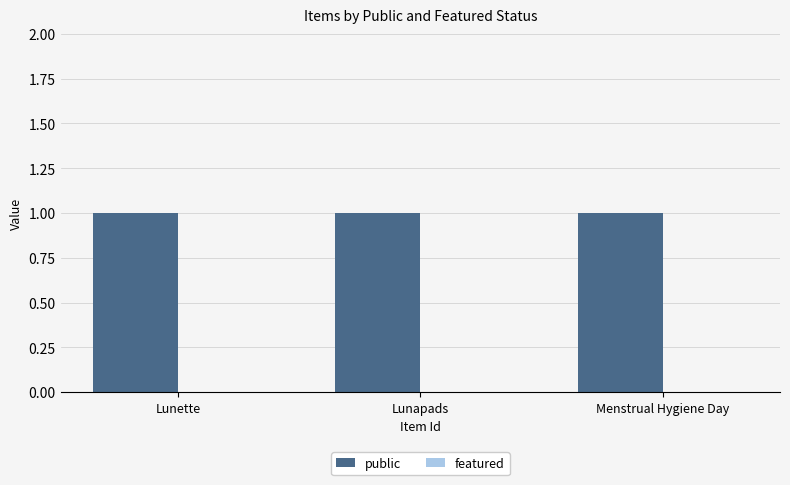

How many bars are there in total?

6